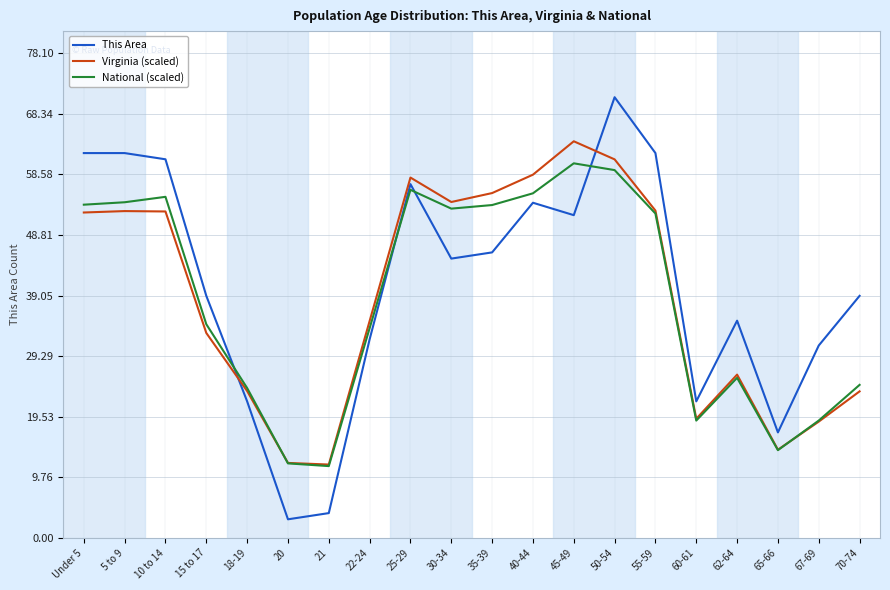

At which category is the sum across all series the highest?

50-54